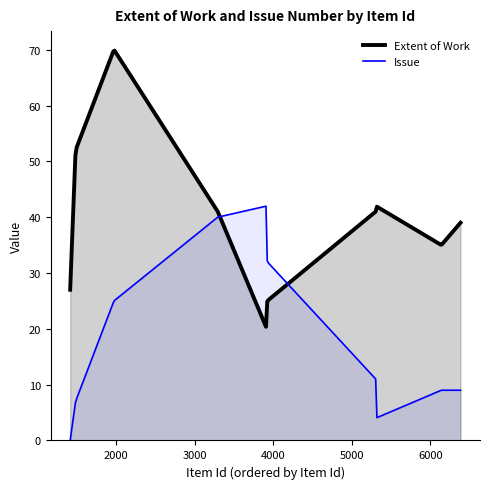

Which series has the largest range (max minus min)?

Extent of Work